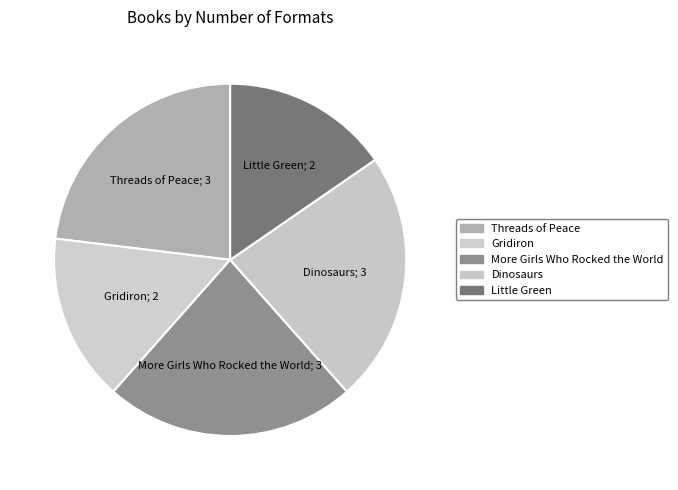

What portion of the pie excludes Gridiron?

84.6%